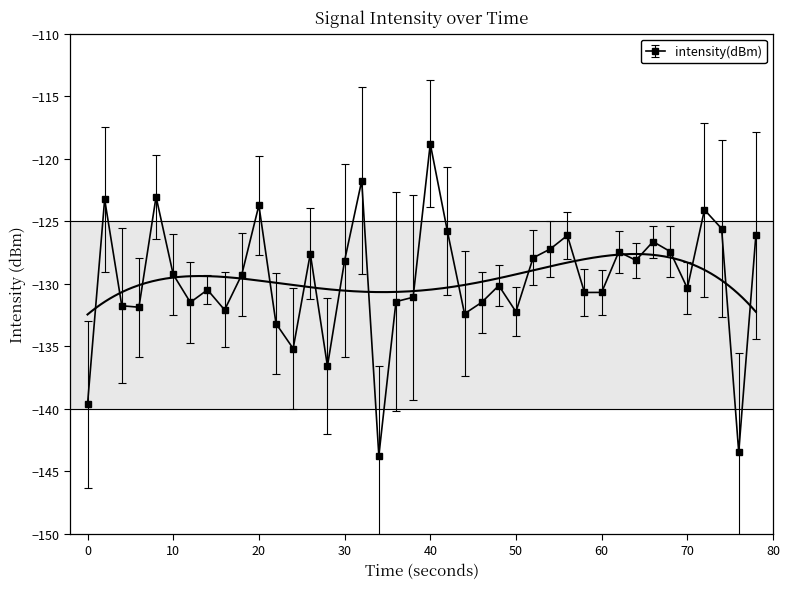

The value of intensity(dBm) at 70 is -210.6. True or false?

False